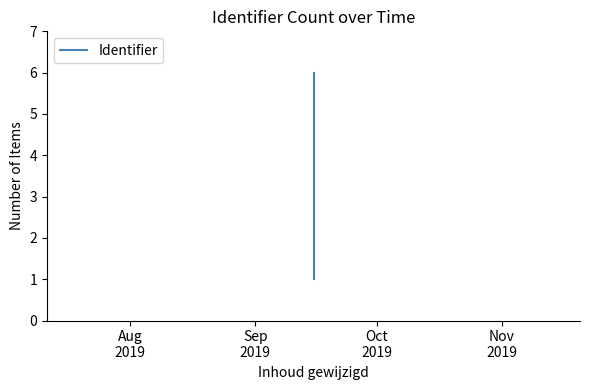

What is the difference between the values at Nov
2019 and Oct
2019?

1